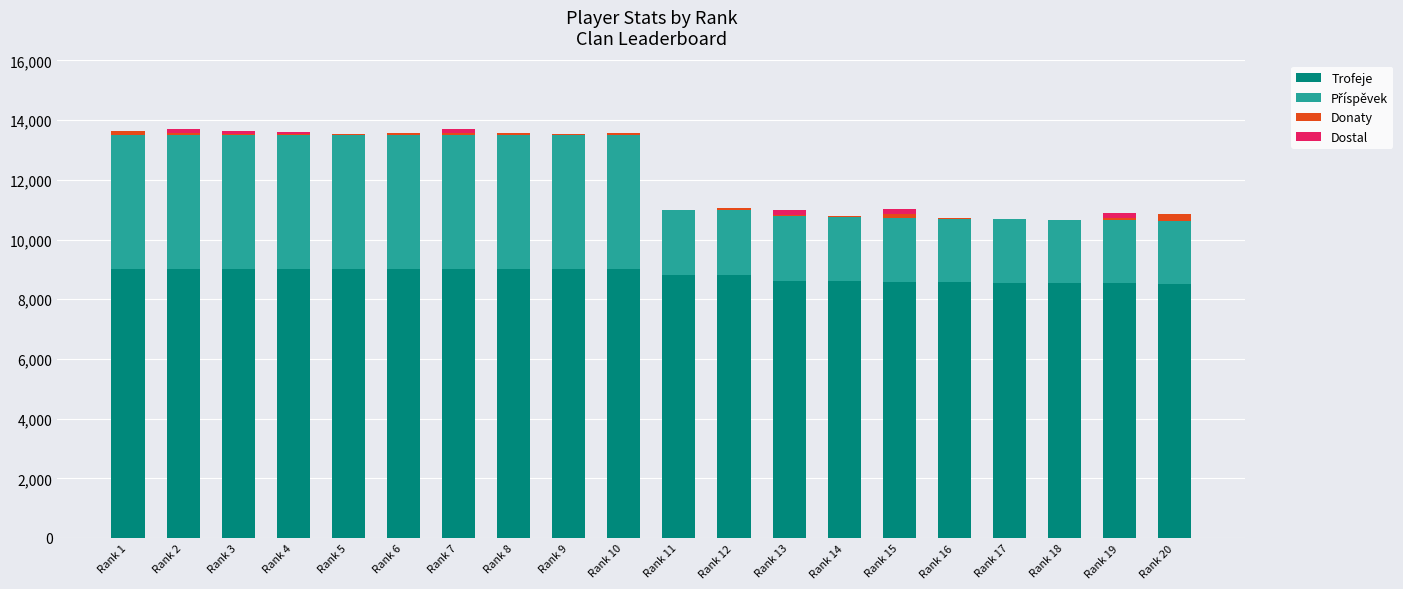

How many distinct data groups are displayed?

4